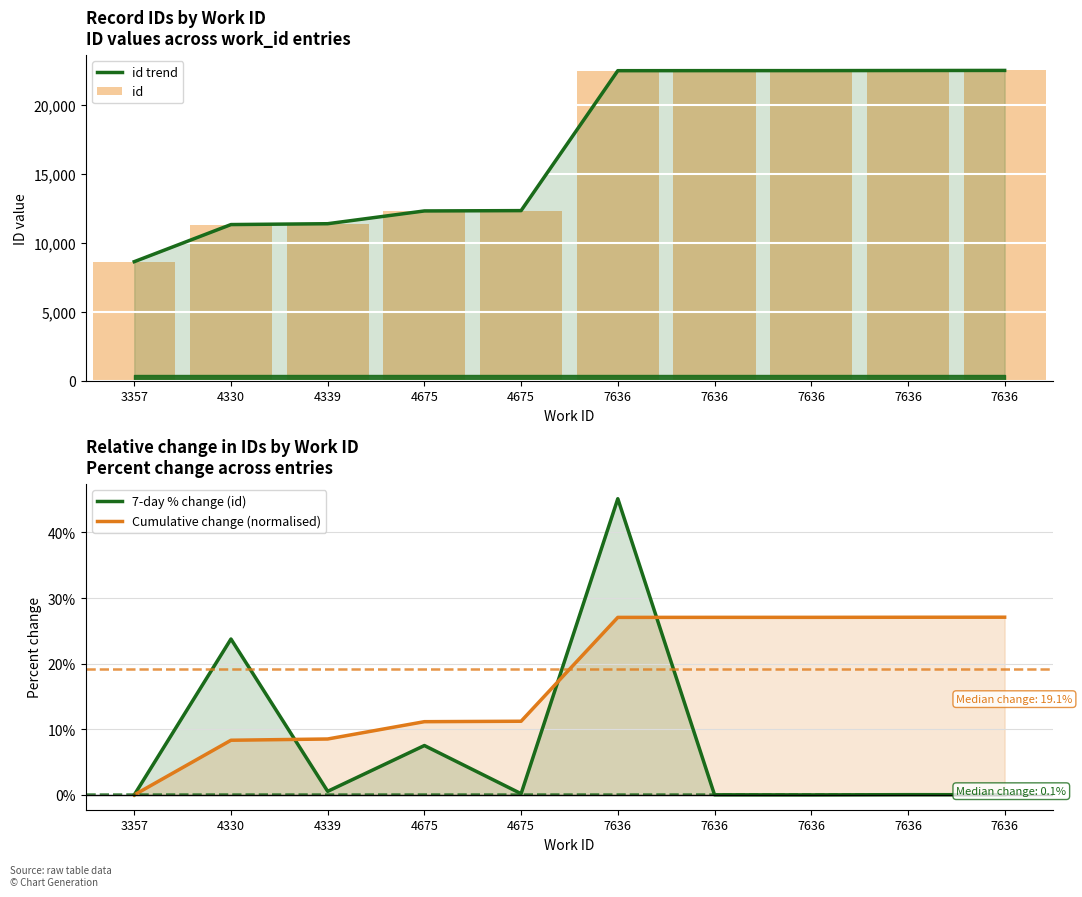

Which has a higher value, 4675 or 7636?

7636